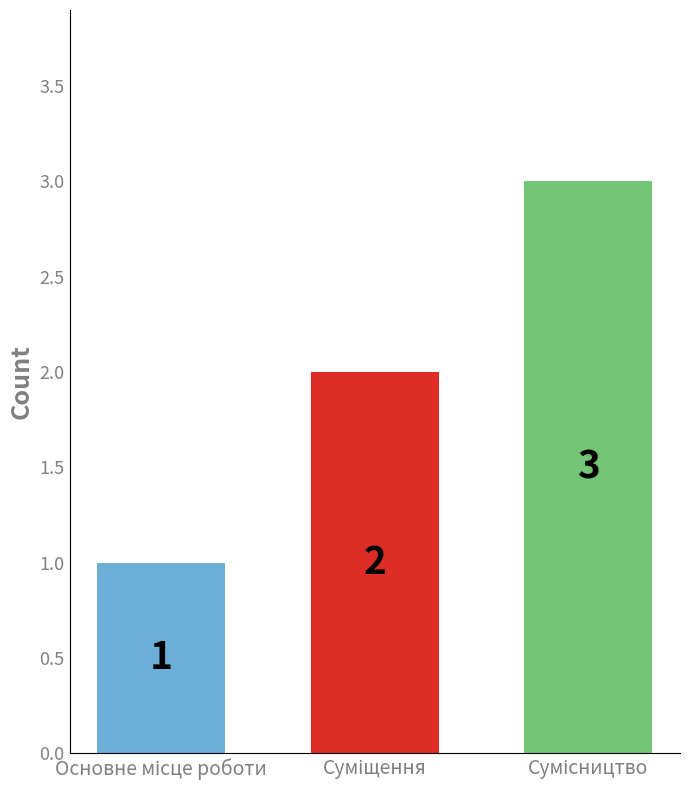

Does the chart contain any negative values?

No